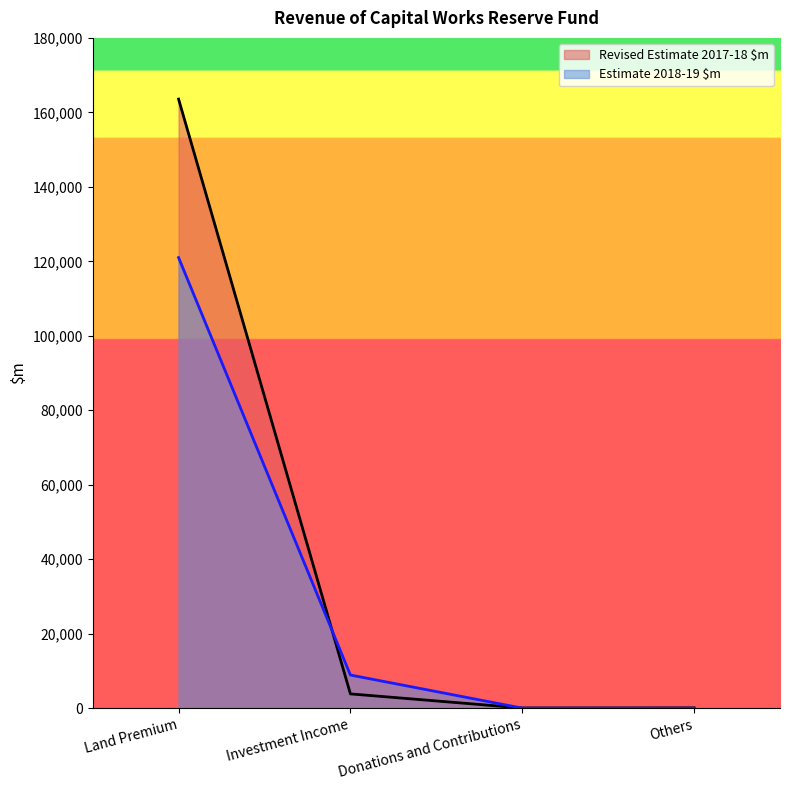

How many values in the Revised Estimate 2017-18 $m series are below 3833?

2